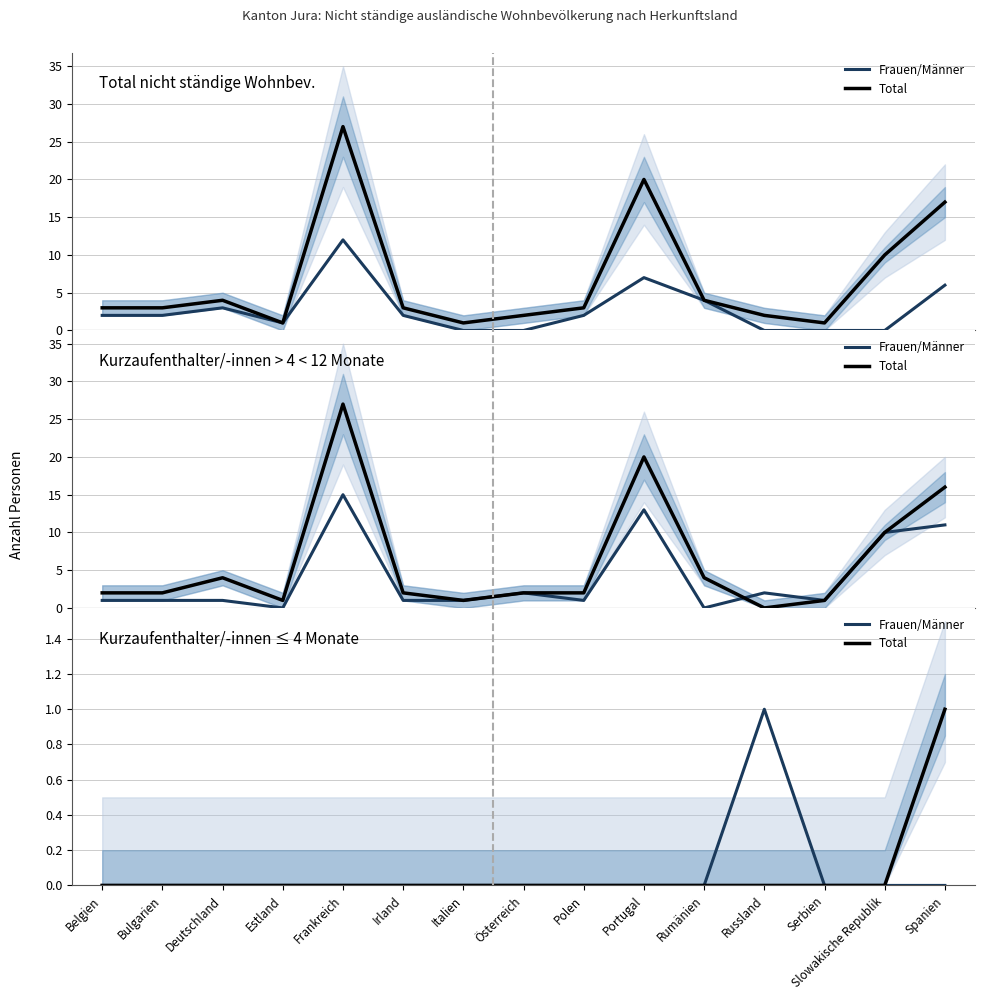

How many lines are shown in the chart?

2